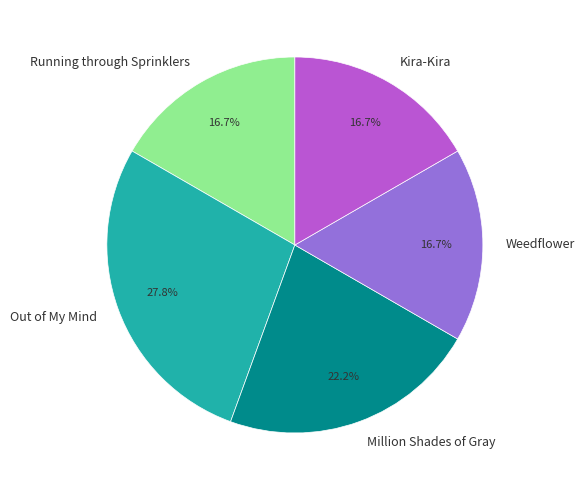

What percentage is the Out of My Mind slice, to the nearest percent?

28%